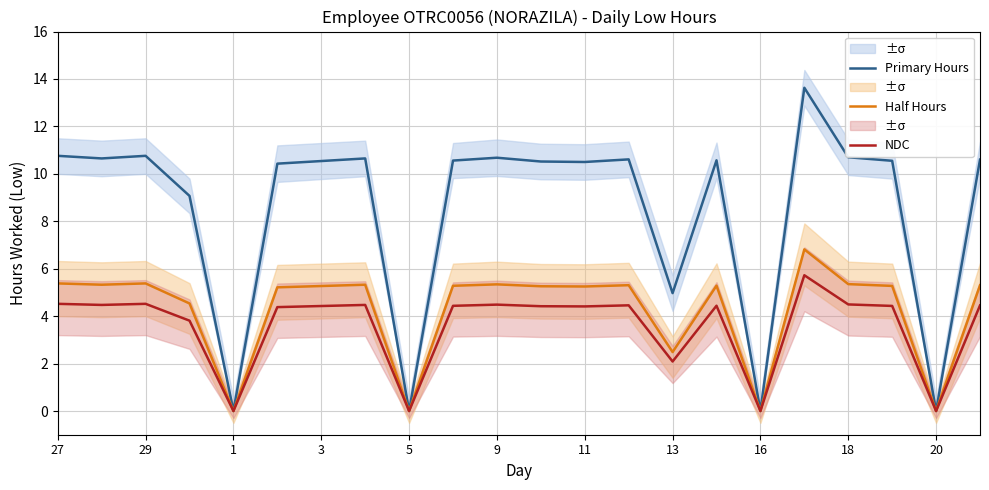

What is the sum of the Primary Hours values at 9 and 1?

10.7